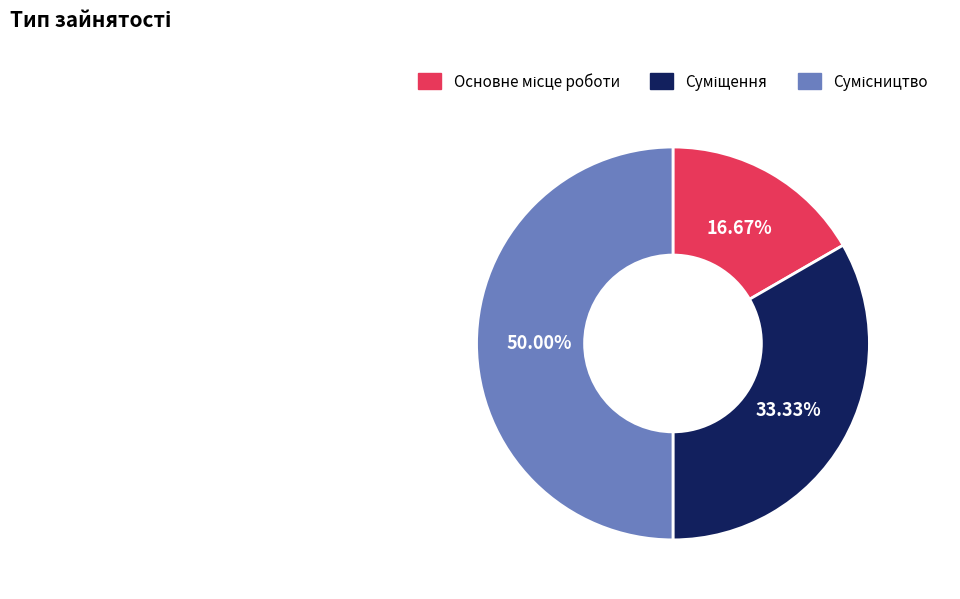

To the nearest percent, what portion does Сумісництво represent?

50%